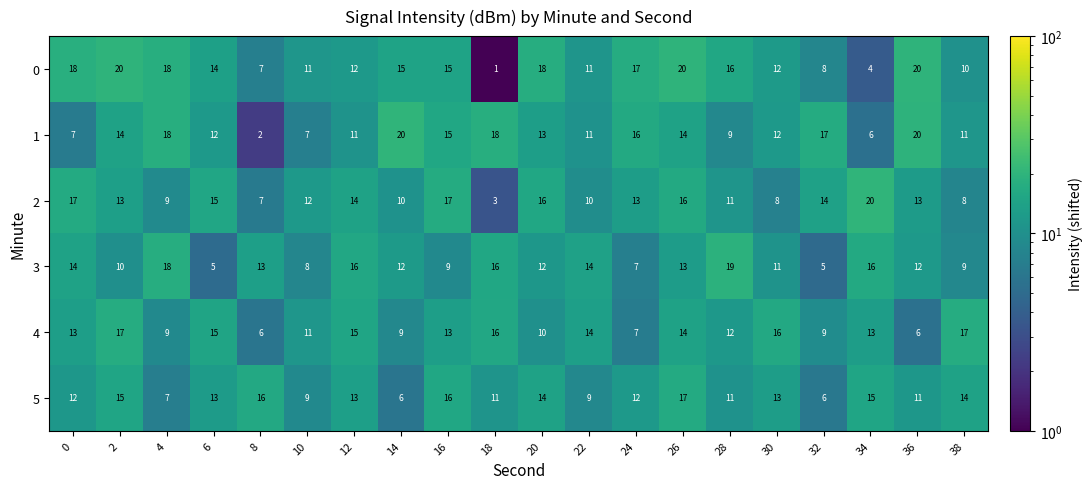

Read the 4 value at 16.

13